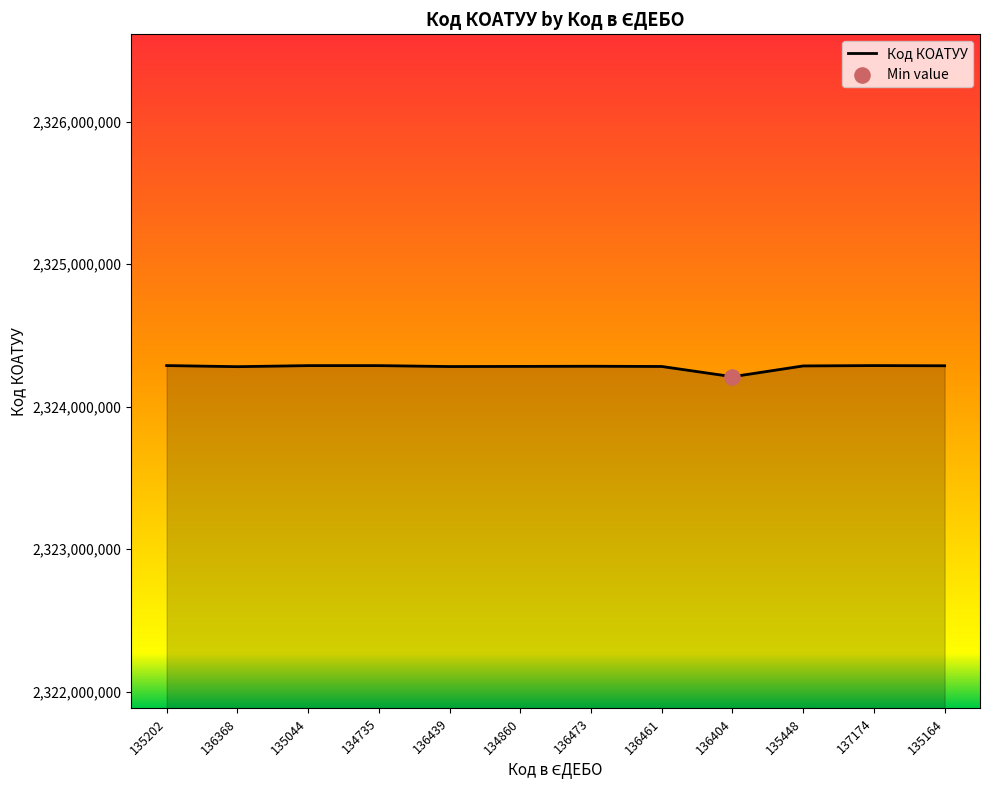

Which has a higher value, 136439 or 136404?

136439